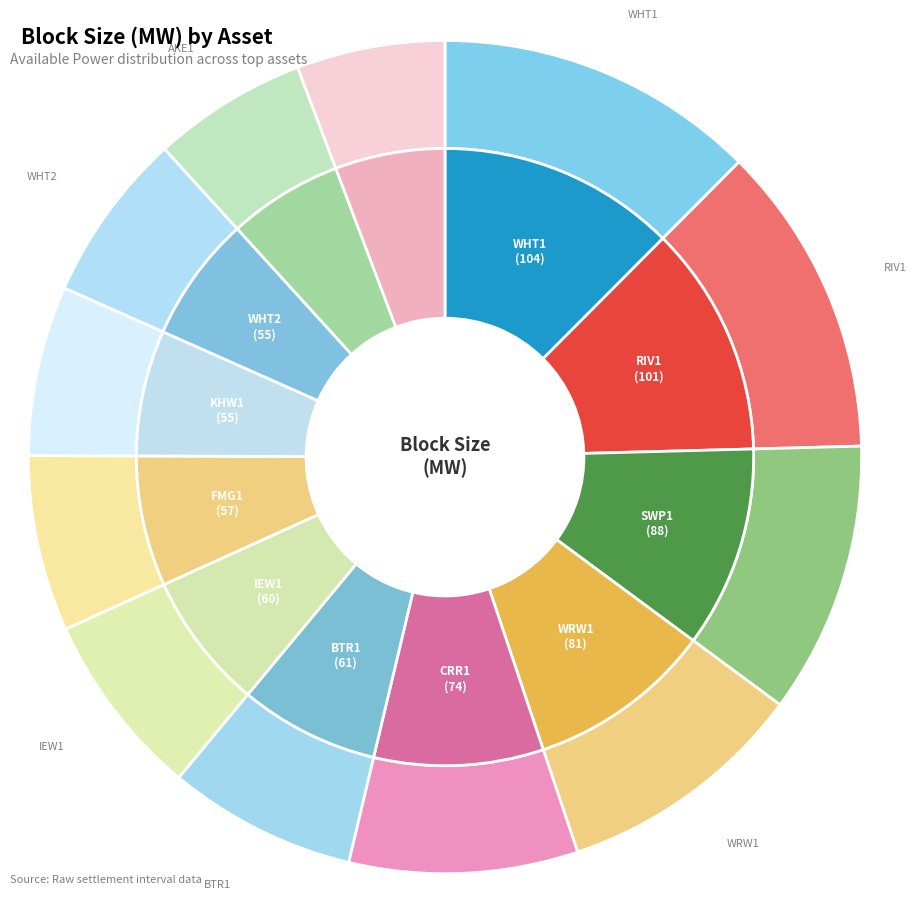

What is the change in value from RIV1 to AKE1?

-51